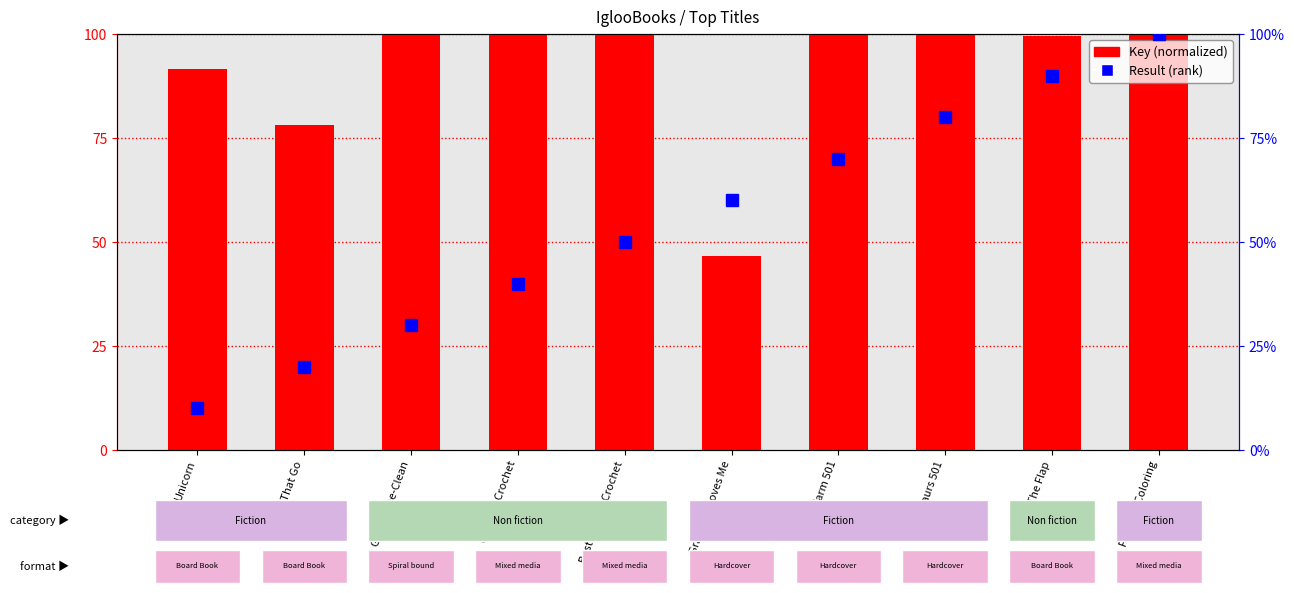

What position from the left is Lift The Flap?

9